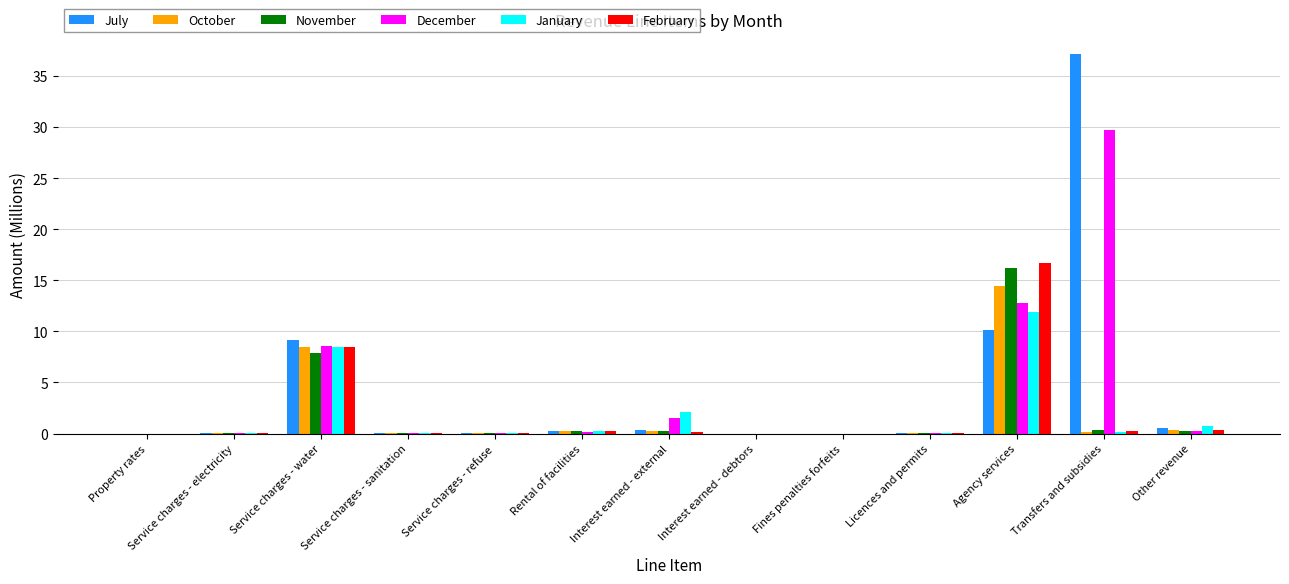

Does the chart contain stacked bars?

No